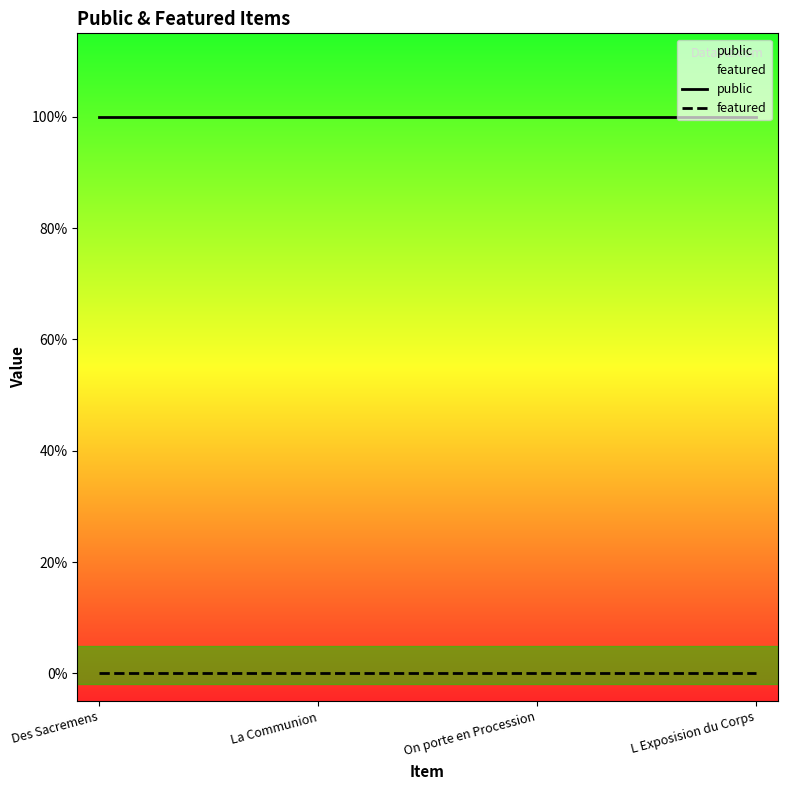

At which label is featured closest to 0?

Des Sacremens